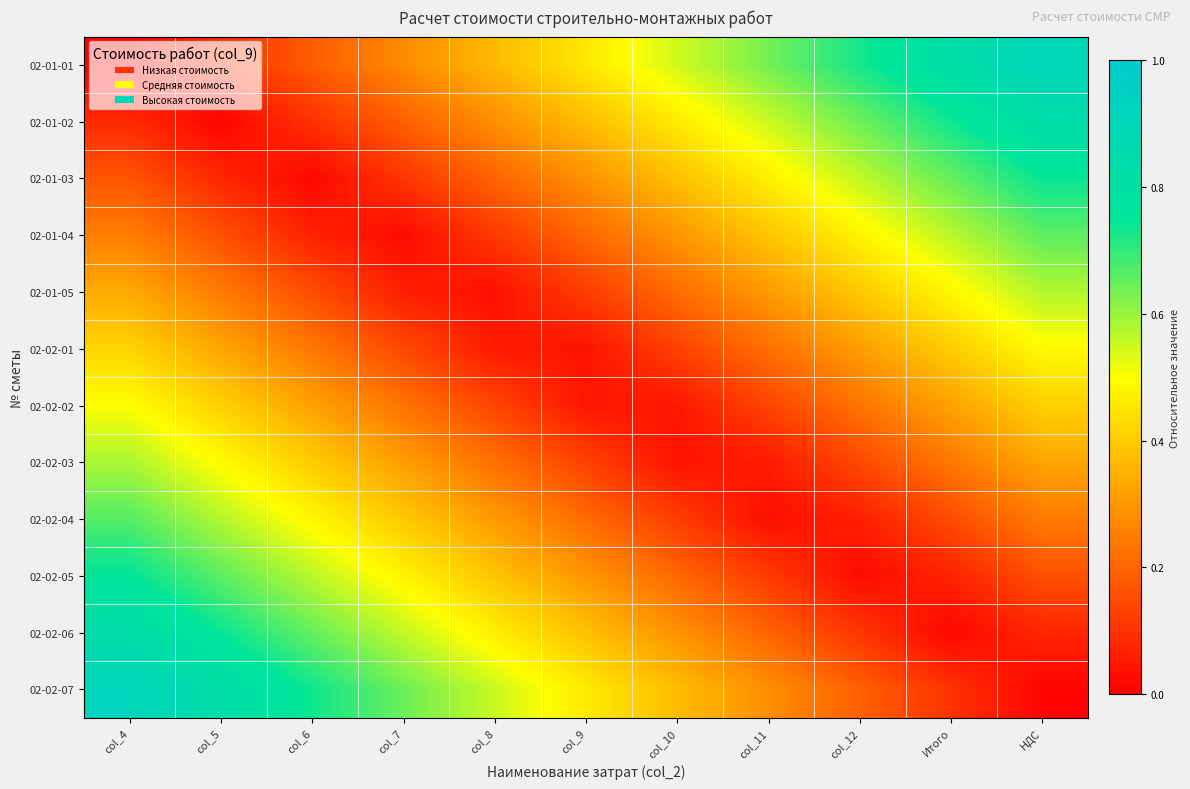

Reading left to right, what are all the values shown in this chart?

02-01-01: col_4=0.0	col_5=0.1	col_6=0.2	col_7=0.3	col_8=0.4	col_9=0.5	col_10=0.5	col_11=0.6	col_12=0.7	Итого=0.8	НДС=0.9
02-01-02: col_4=0.1	col_5=0.0	col_6=0.1	col_7=0.2	col_8=0.3	col_9=0.4	col_10=0.5	col_11=0.6	col_12=0.6	Итого=0.7	НДС=0.8
02-01-03: col_4=0.2	col_5=0.1	col_6=0.0	col_7=0.1	col_8=0.2	col_9=0.3	col_10=0.4	col_11=0.5	col_12=0.6	Итого=0.7	НДС=0.7
02-01-04: col_4=0.2	col_5=0.2	col_6=0.1	col_7=0.0	col_8=0.1	col_9=0.2	col_10=0.3	col_11=0.4	col_12=0.5	Итого=0.6	НДС=0.7
02-01-05: col_4=0.3	col_5=0.2	col_6=0.2	col_7=0.1	col_8=0.0	col_9=0.1	col_10=0.2	col_11=0.3	col_12=0.4	Итого=0.5	НДС=0.6
02-02-01: col_4=0.4	col_5=0.3	col_6=0.2	col_7=0.1	col_8=0.1	col_9=0.0	col_10=0.1	col_11=0.2	col_12=0.3	Итого=0.4	НДС=0.5
02-02-02: col_4=0.5	col_5=0.4	col_6=0.3	col_7=0.2	col_8=0.1	col_9=0.0	col_10=0.0	col_11=0.1	col_12=0.2	Итого=0.3	НДС=0.4
02-02-03: col_4=0.6	col_5=0.5	col_6=0.4	col_7=0.3	col_8=0.2	col_9=0.1	col_10=0.0	col_11=0.1	col_12=0.1	Итого=0.2	НДС=0.3
02-02-04: col_4=0.7	col_5=0.6	col_6=0.5	col_7=0.4	col_8=0.3	col_9=0.2	col_10=0.1	col_11=0.0	col_12=0.1	Итого=0.2	НДС=0.2
02-02-05: col_4=0.8	col_5=0.7	col_6=0.6	col_7=0.5	col_8=0.4	col_9=0.3	col_10=0.2	col_11=0.1	col_12=0.0	Итого=0.1	НДС=0.2
02-02-06: col_4=0.8	col_5=0.7	col_6=0.7	col_7=0.6	col_8=0.5	col_9=0.4	col_10=0.3	col_11=0.2	col_12=0.1	Итого=0.0	НДС=0.1
02-02-07: col_4=0.9	col_5=0.8	col_6=0.7	col_7=0.6	col_8=0.6	col_9=0.5	col_10=0.4	col_11=0.3	col_12=0.2	Итого=0.1	НДС=0.0